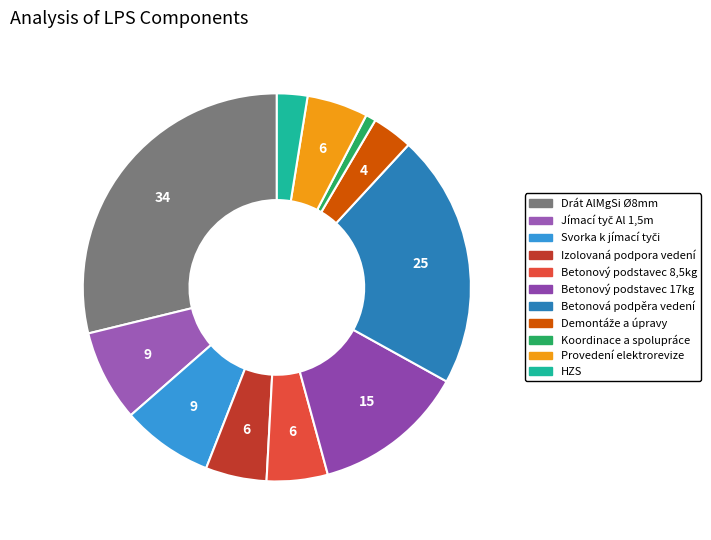

What is the ratio of the value at HZS to the value at Koordinace a spolupráce?

3.0